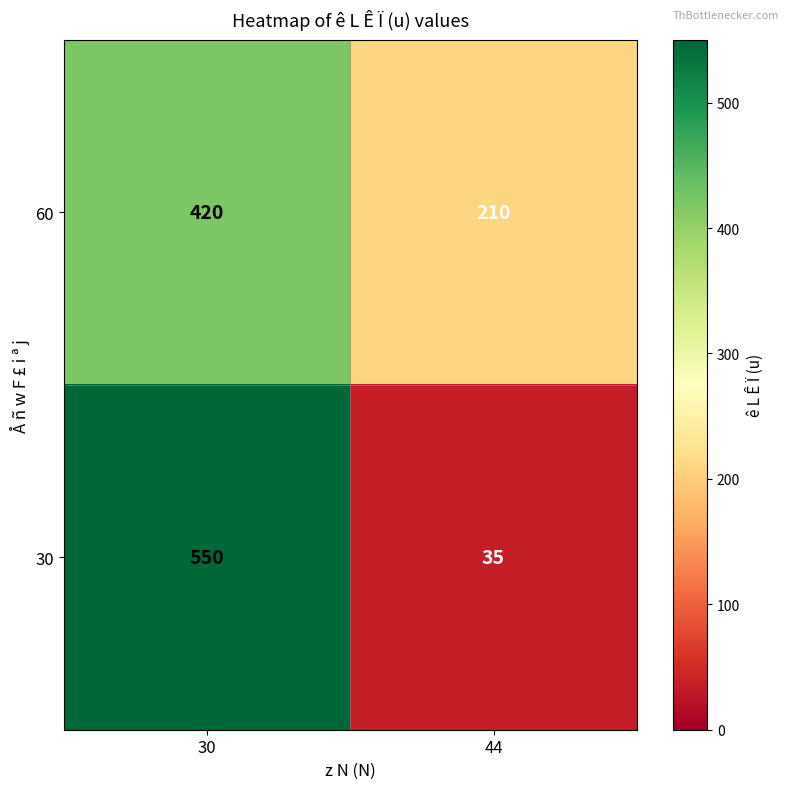

Reading right to left, extract all data points from this chart.

60: 44=210	30=420
30: 44=35	30=550